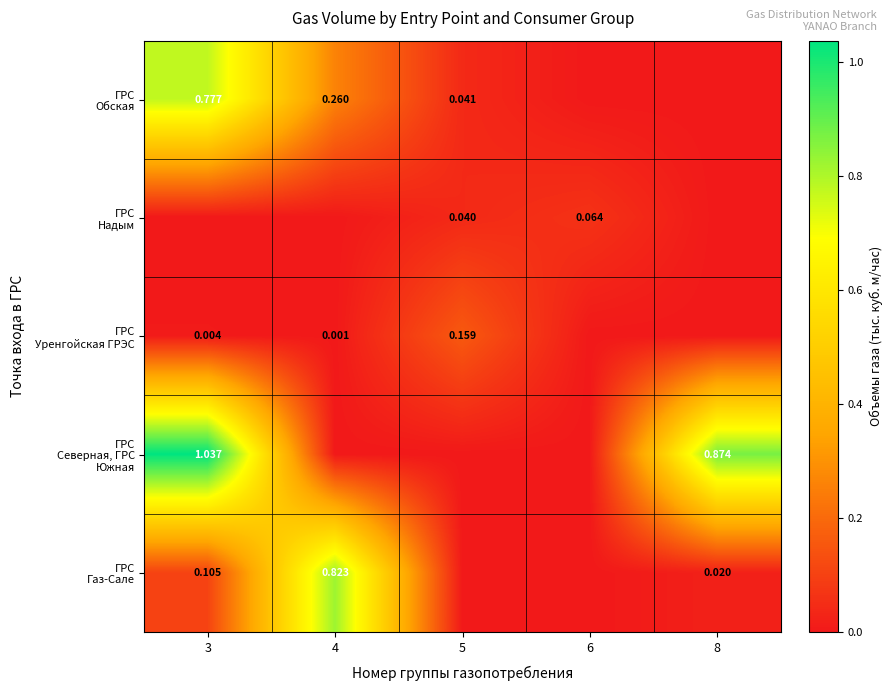

List the series in order of their peak value, lowest first.

ГРС Надым, ГРС Уренгойская ГРЭС, ГРС Обская, ГРС Газ-Сале, ГРС Северная, ГРС Южная